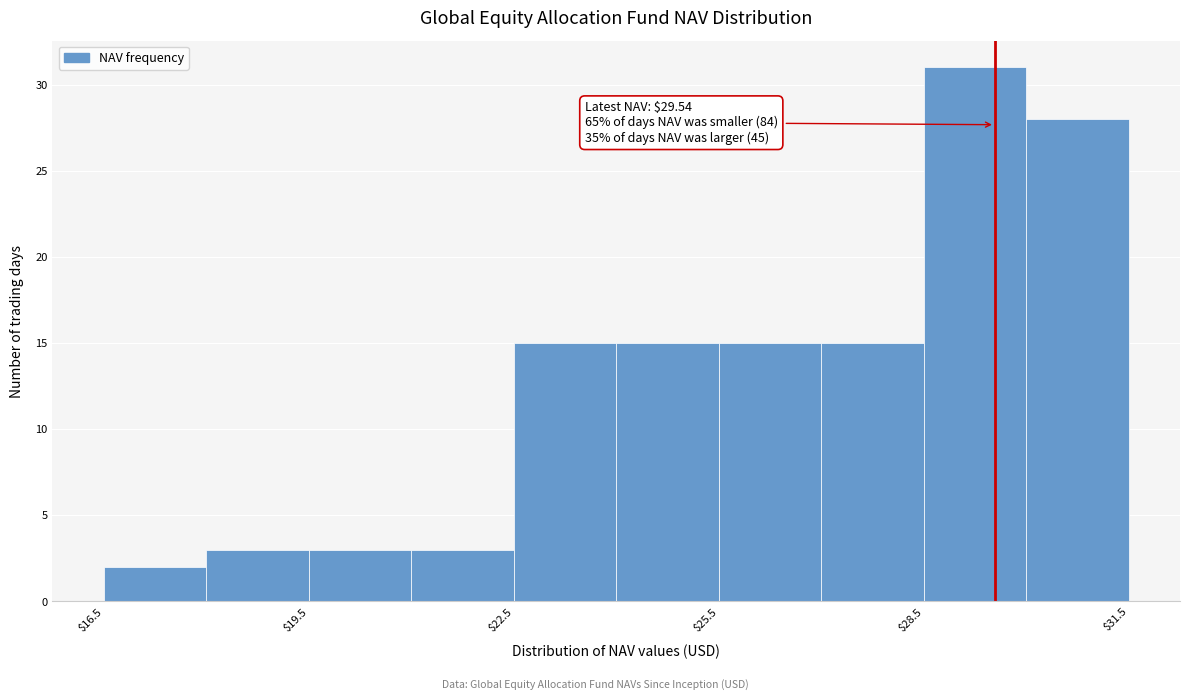

Around what value on the x-axis is the tallest bar? Give the approximate position of its centre, as read against the axis.

29.5